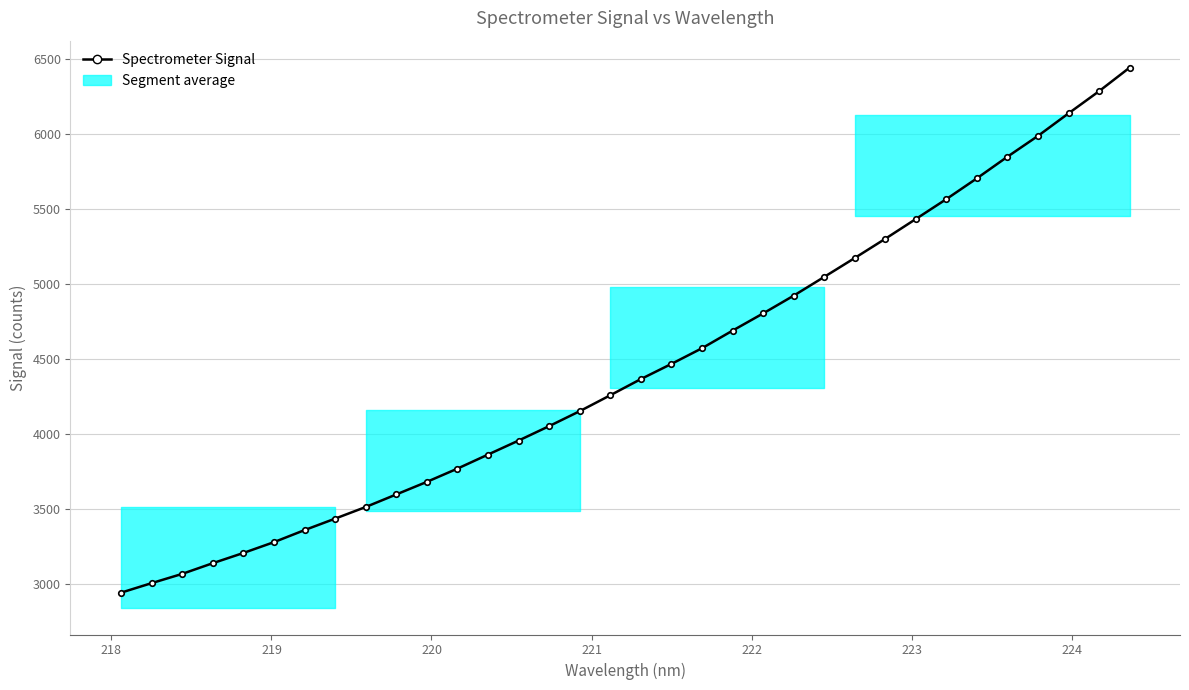

How many data points are above 4363?

17